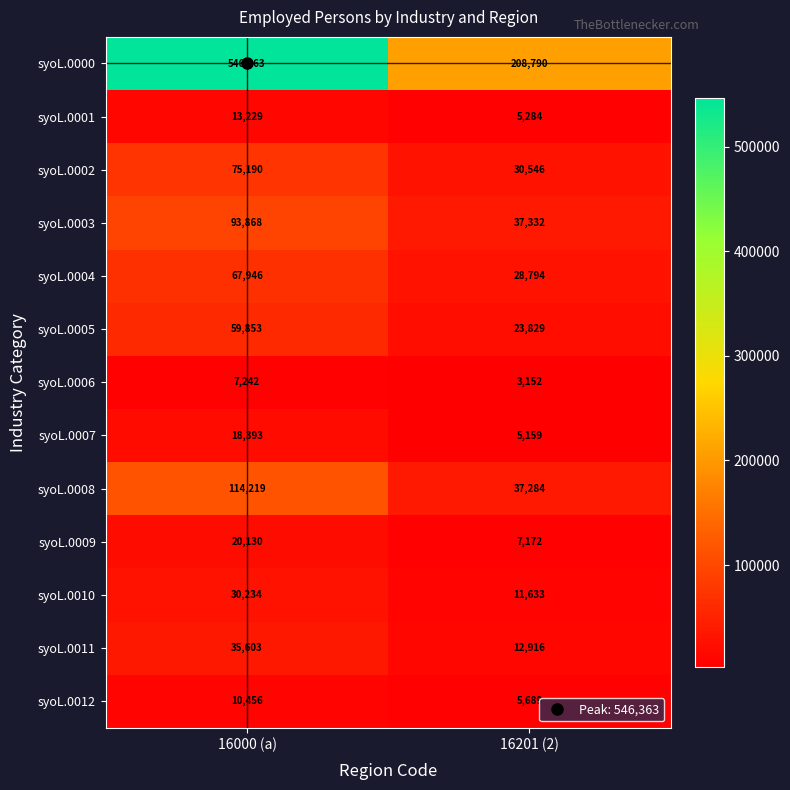

What is the sum of the syoL.0006 values at 16000 (a) and 16201 (2)?

10394